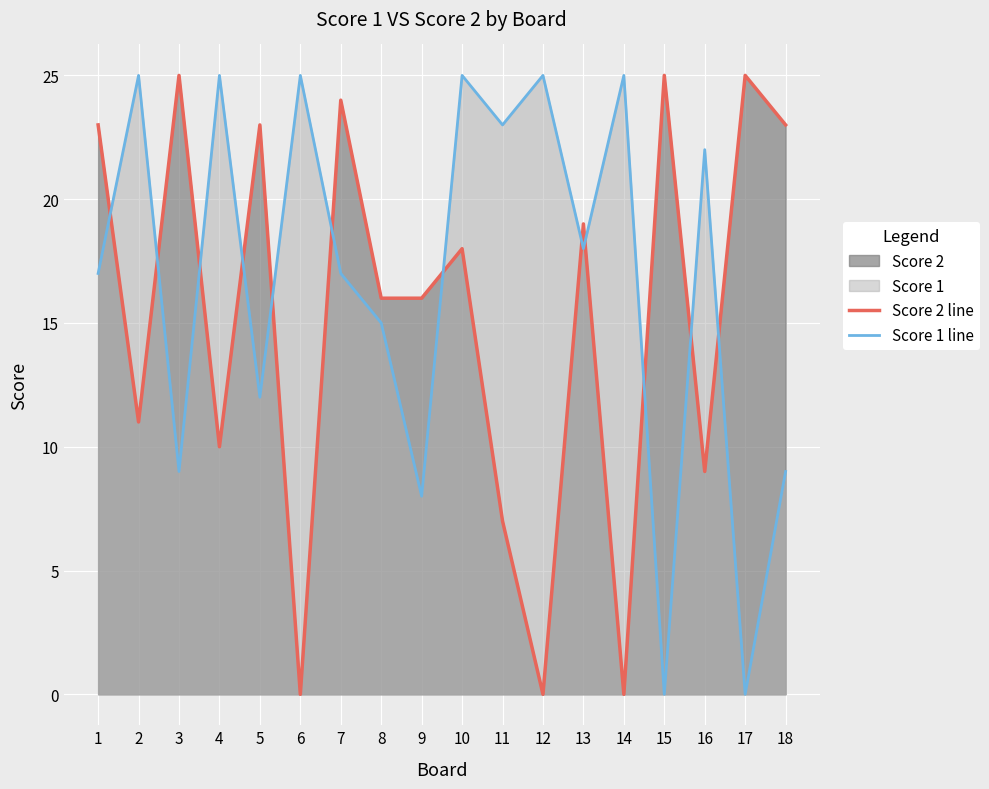

The value of Score 2 line at 14 is -8. True or false?

False